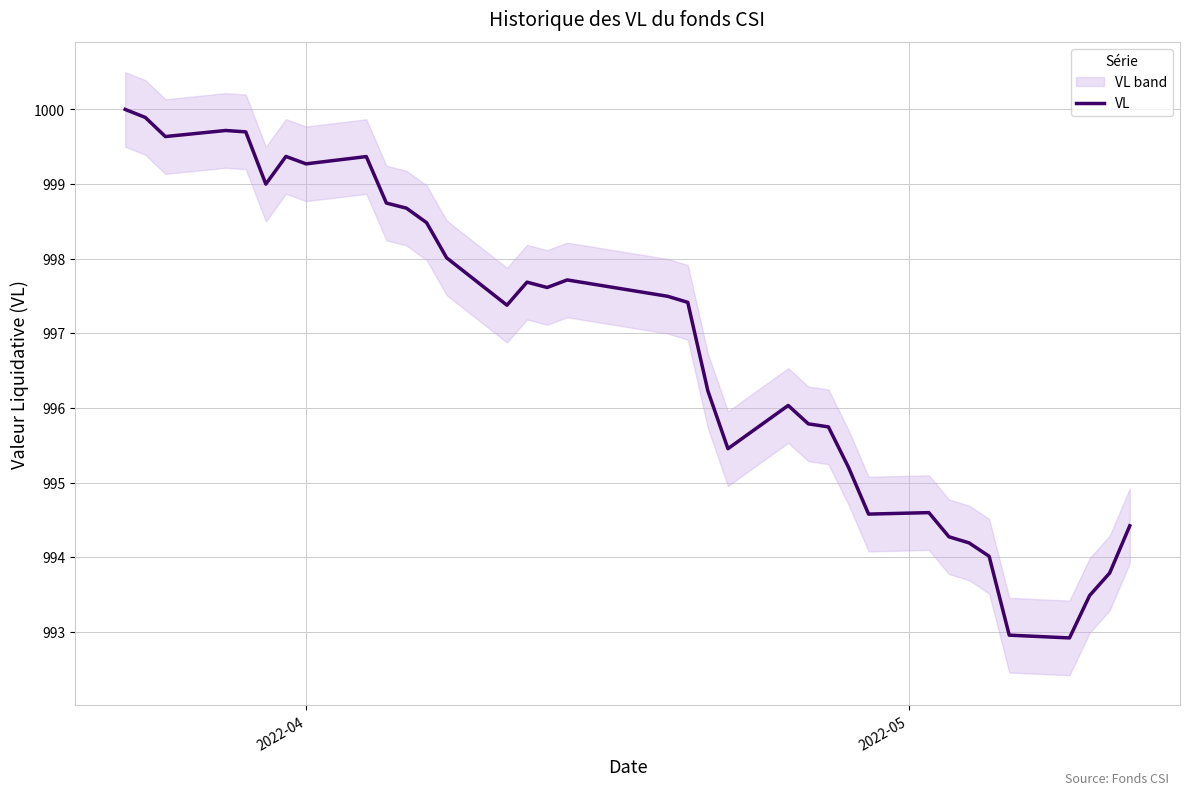

How many lines are shown in the chart?

1